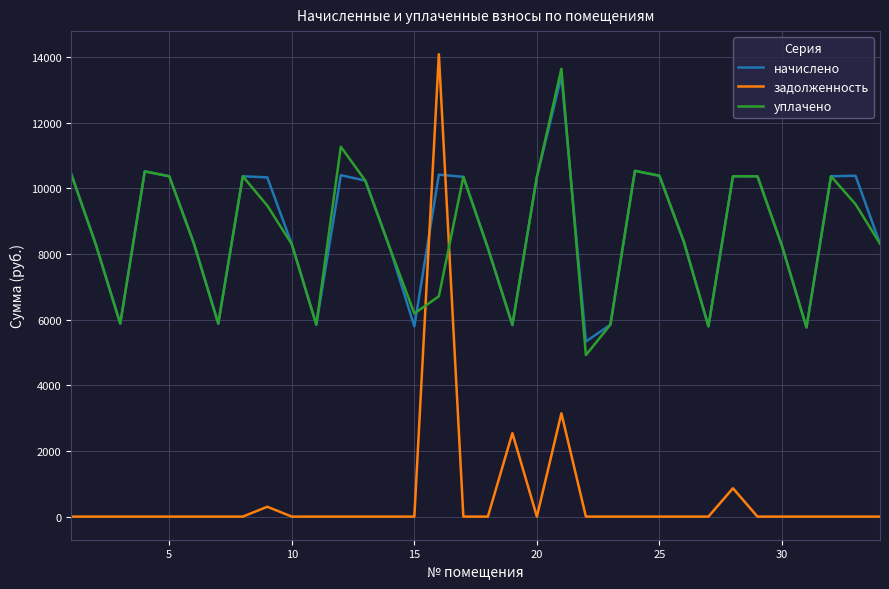

Which series has the widest spread of values?

задолженность